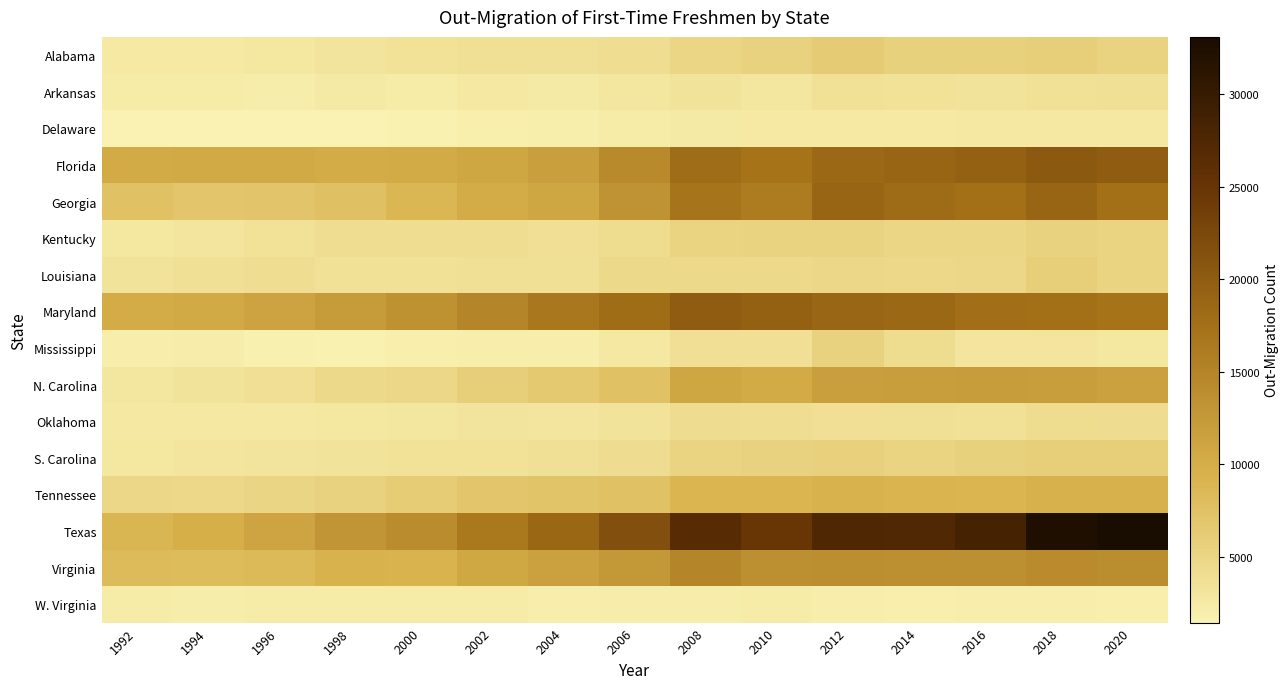

At which category is the sum across all series the highest?

2018